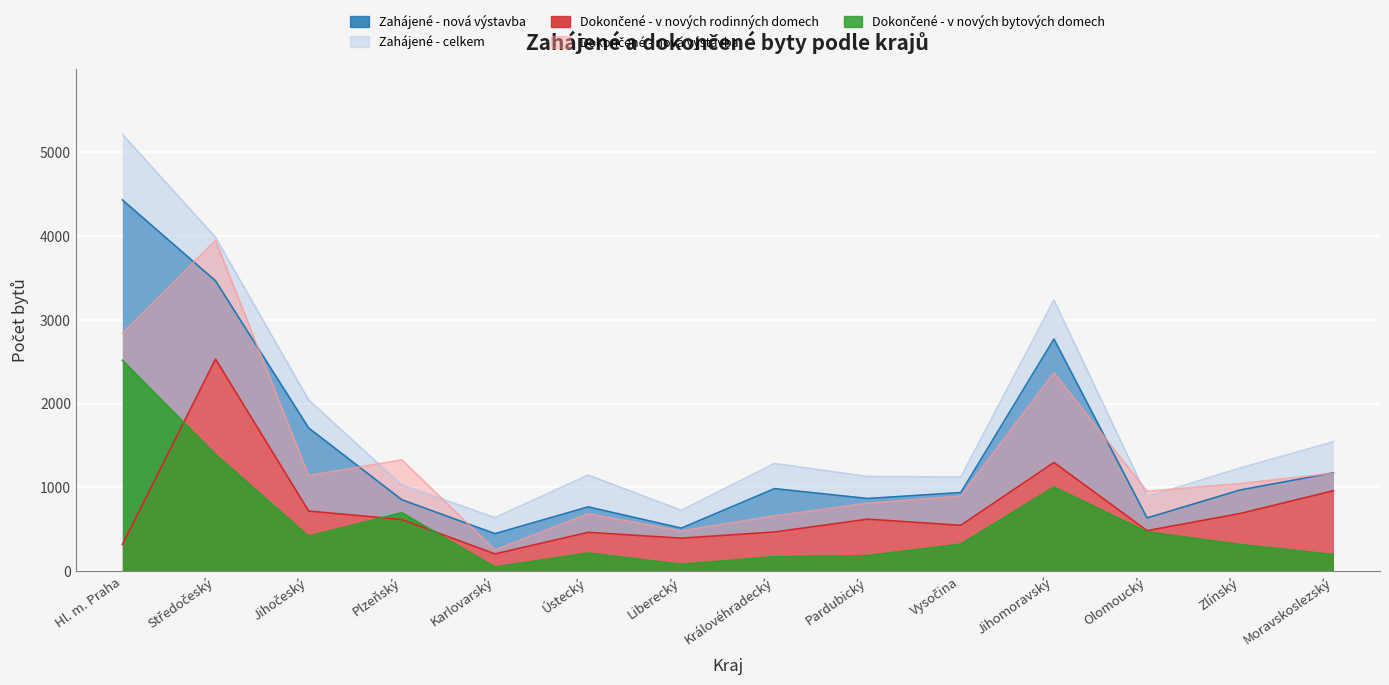

Count the number of data series in this chart.

5